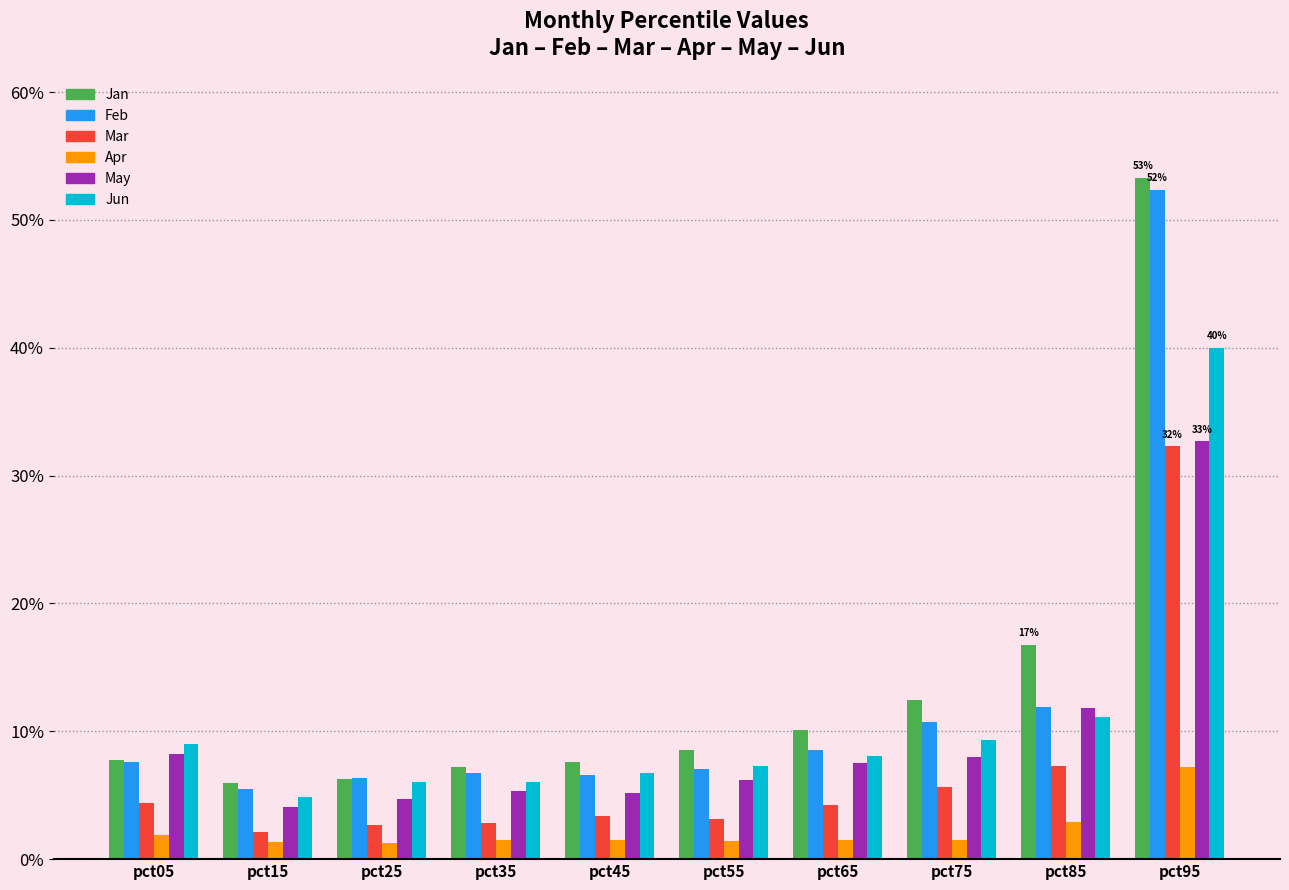

Does the chart contain stacked bars?

No